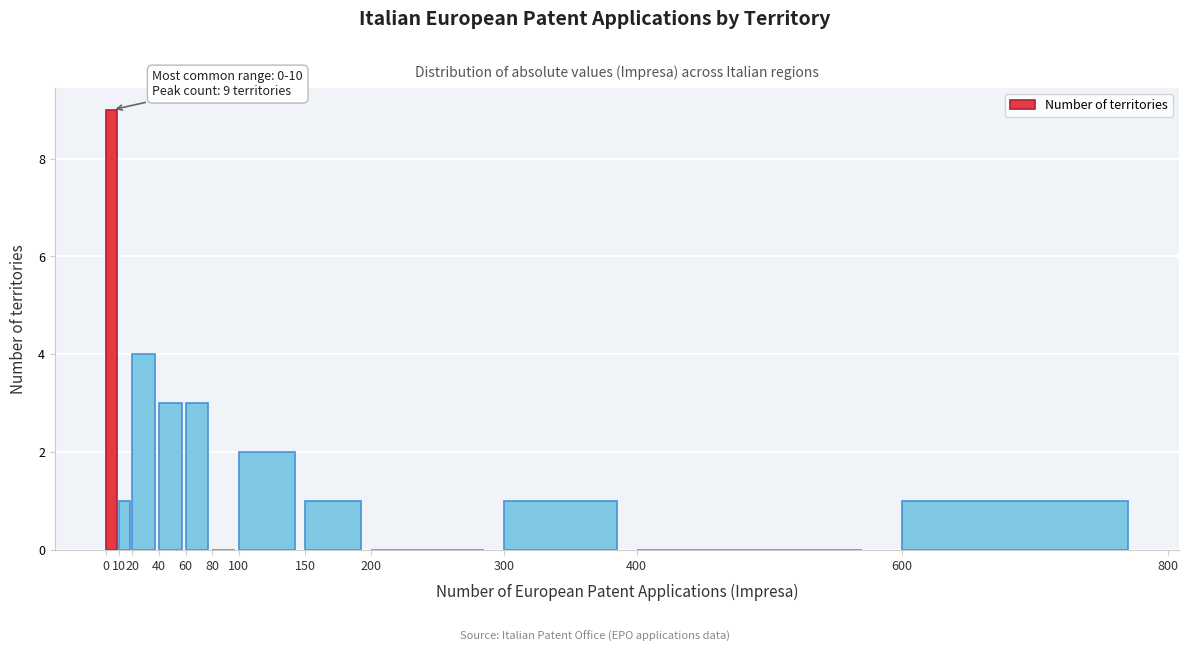

Over which range of the x-axis is the bar tallest?

0 to 10